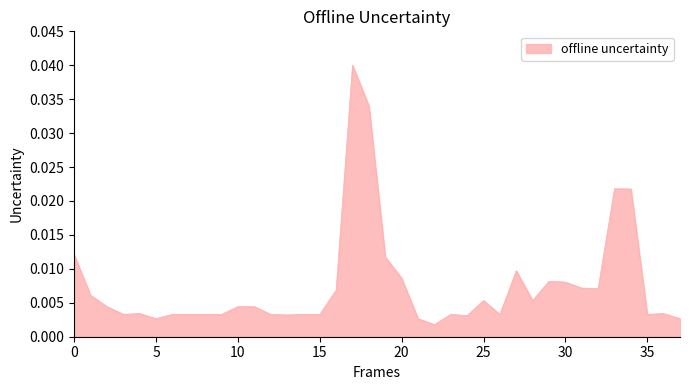

How many lines are shown in the chart?

1